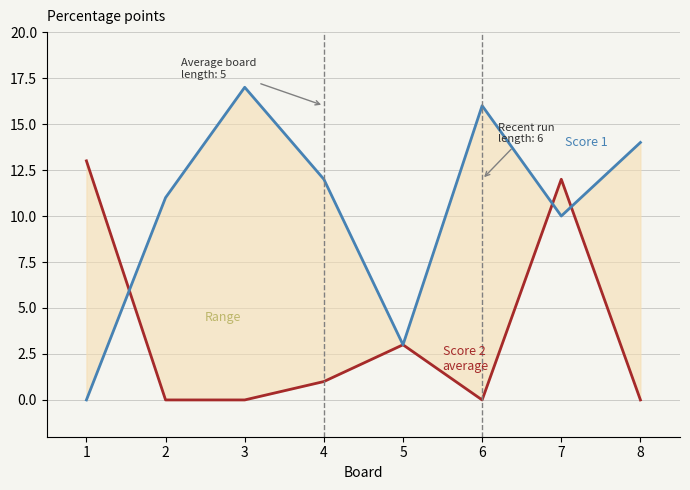

What is the maximum value for Score 2?

13